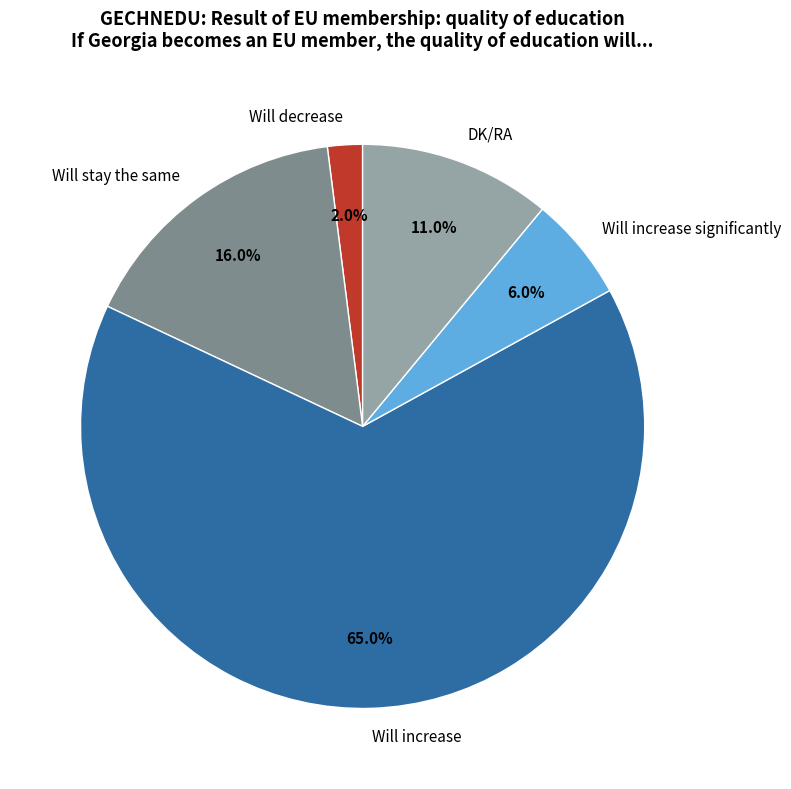

What is the ratio of the value at DK/RA to the value at Will decrease?

5.5